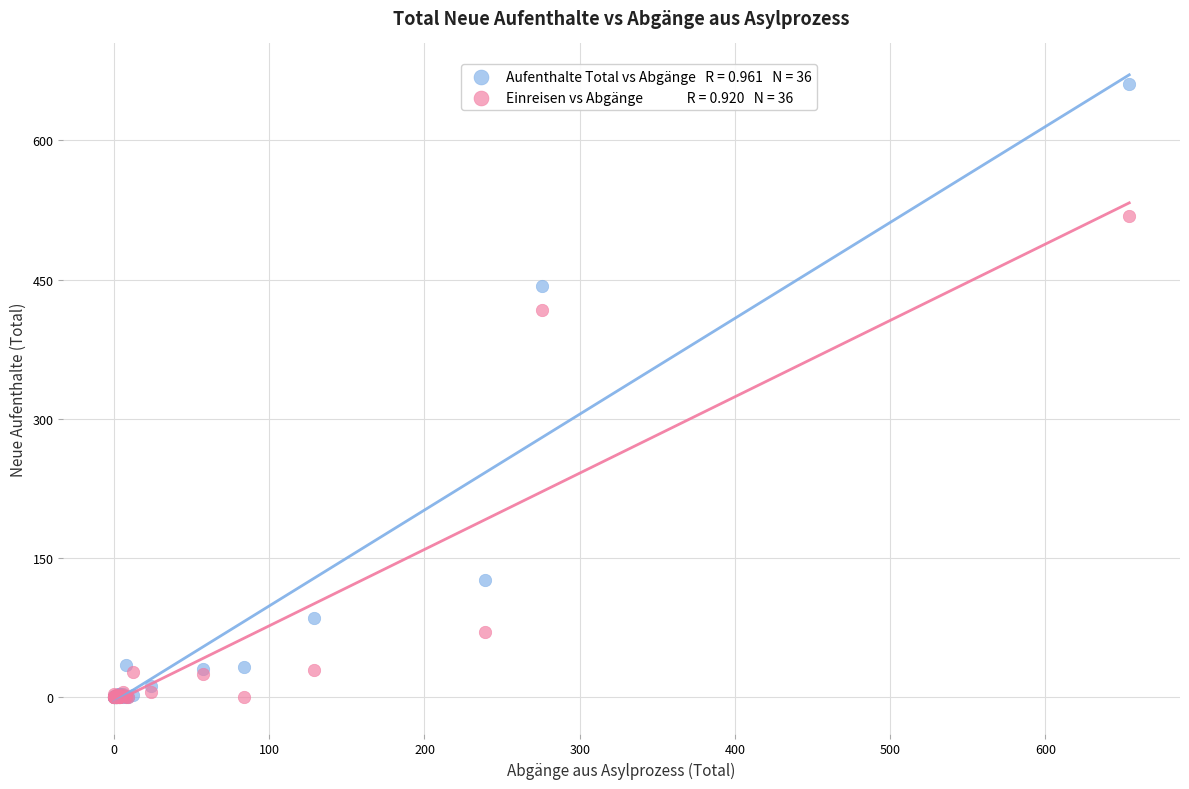

Across all series, what Y value is closest to 330?

417